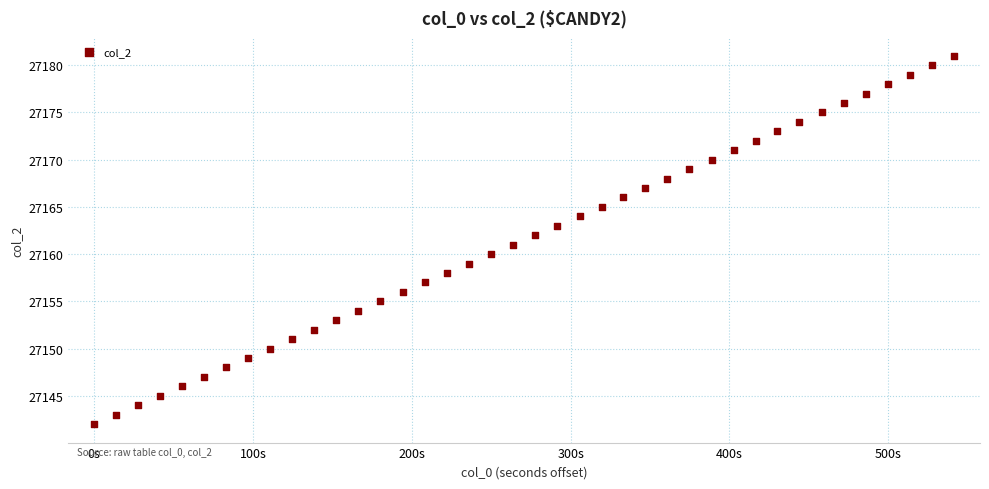

What is the range of Y values (max minus min)?

39